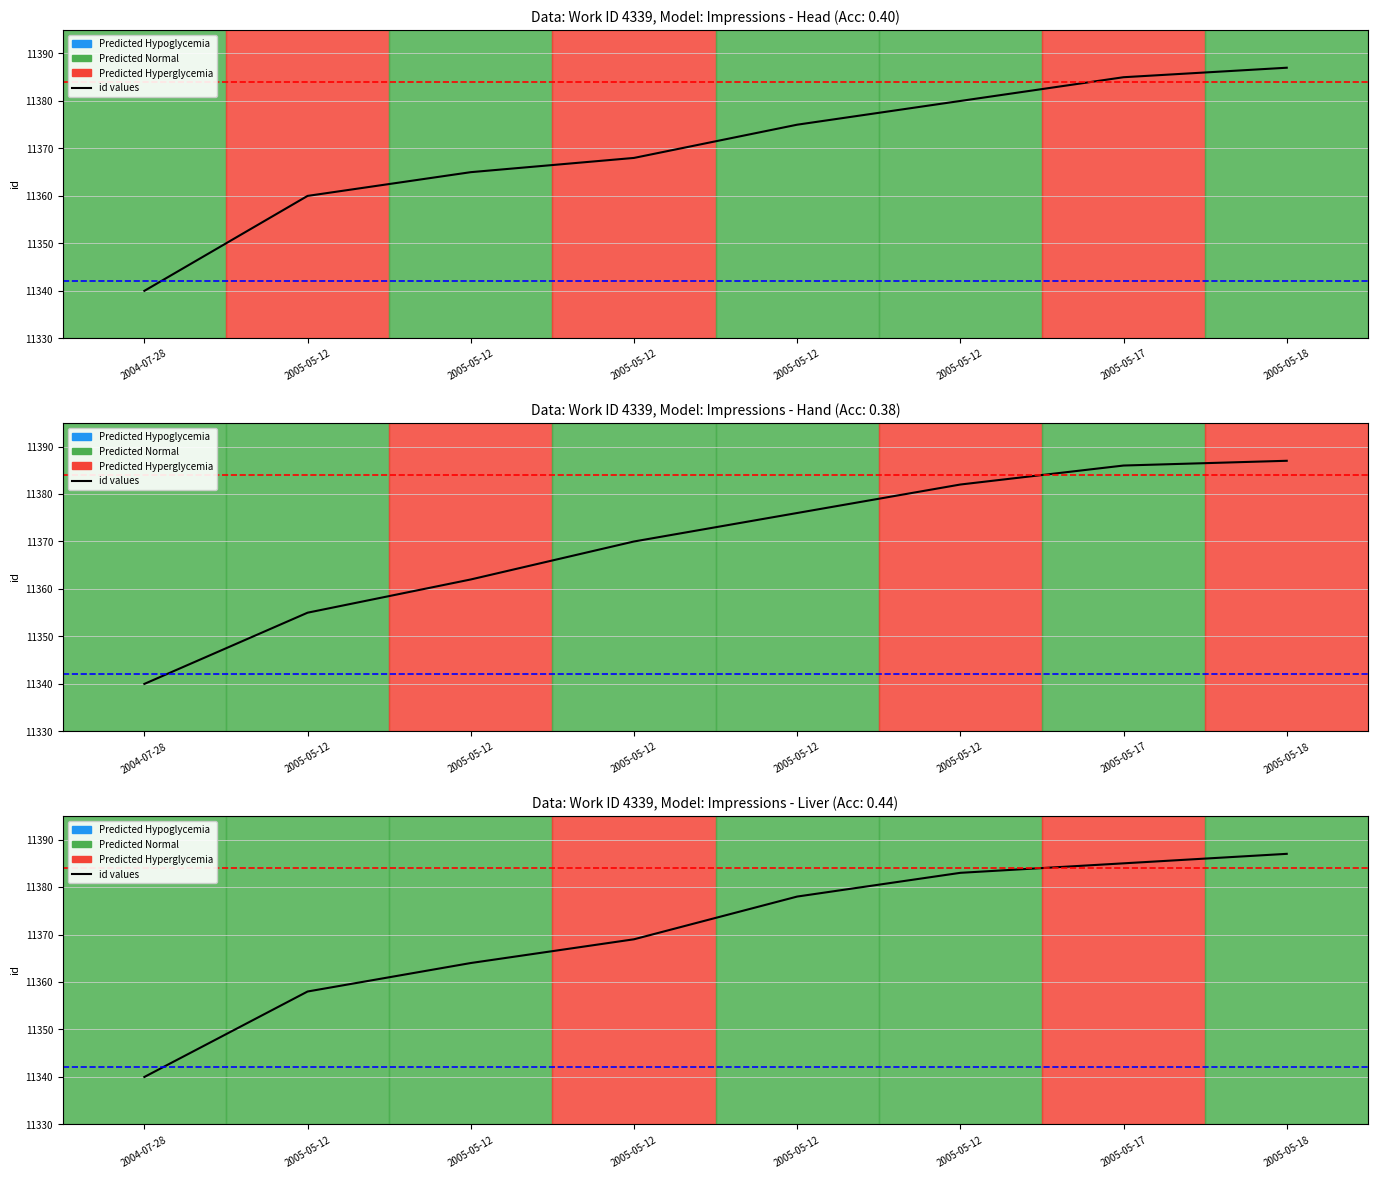

What is the label of the 5th point from the left?

2005-05-12